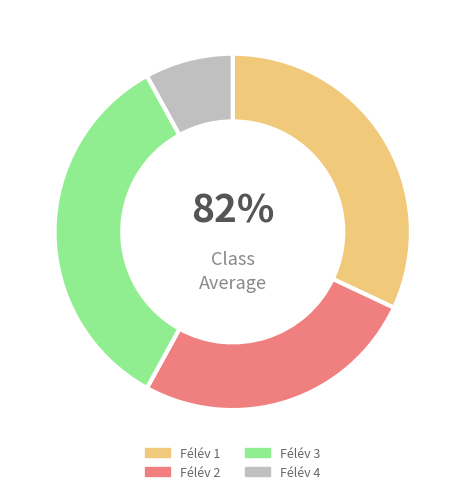

What is the total percentage of Félév 1 and Félév 2?

58.0%